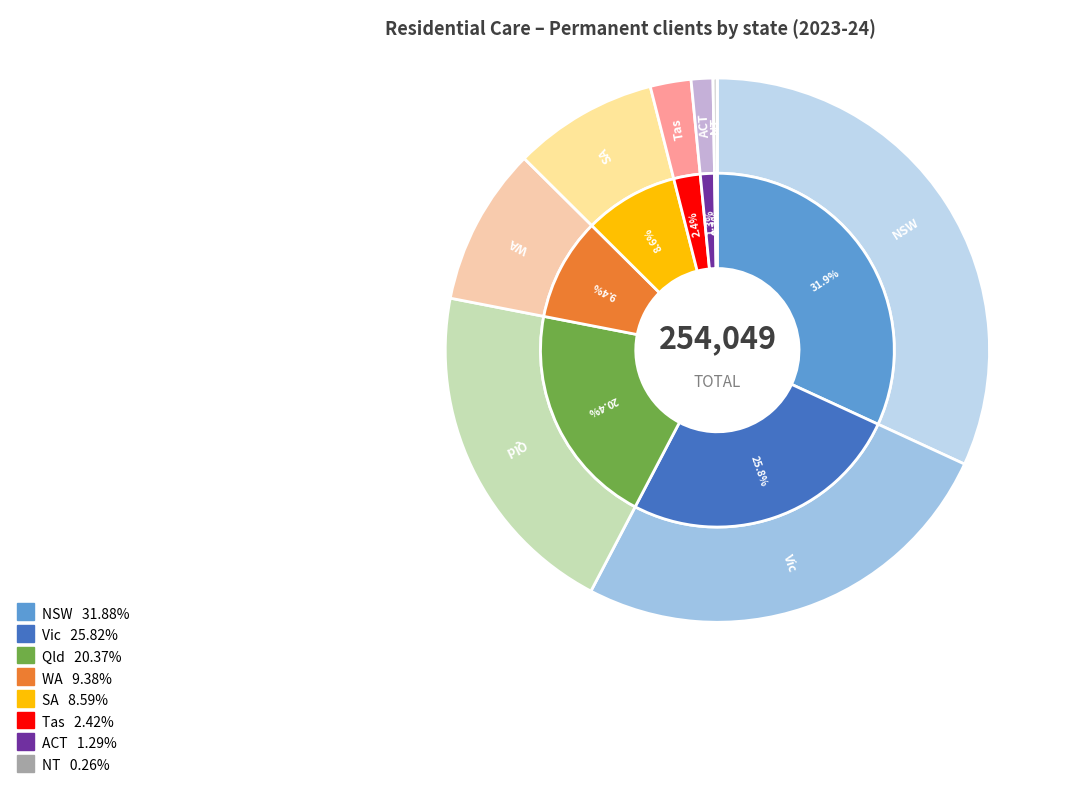

To the nearest percent, what is the difference between the largest and smallest slice percentages?

32%